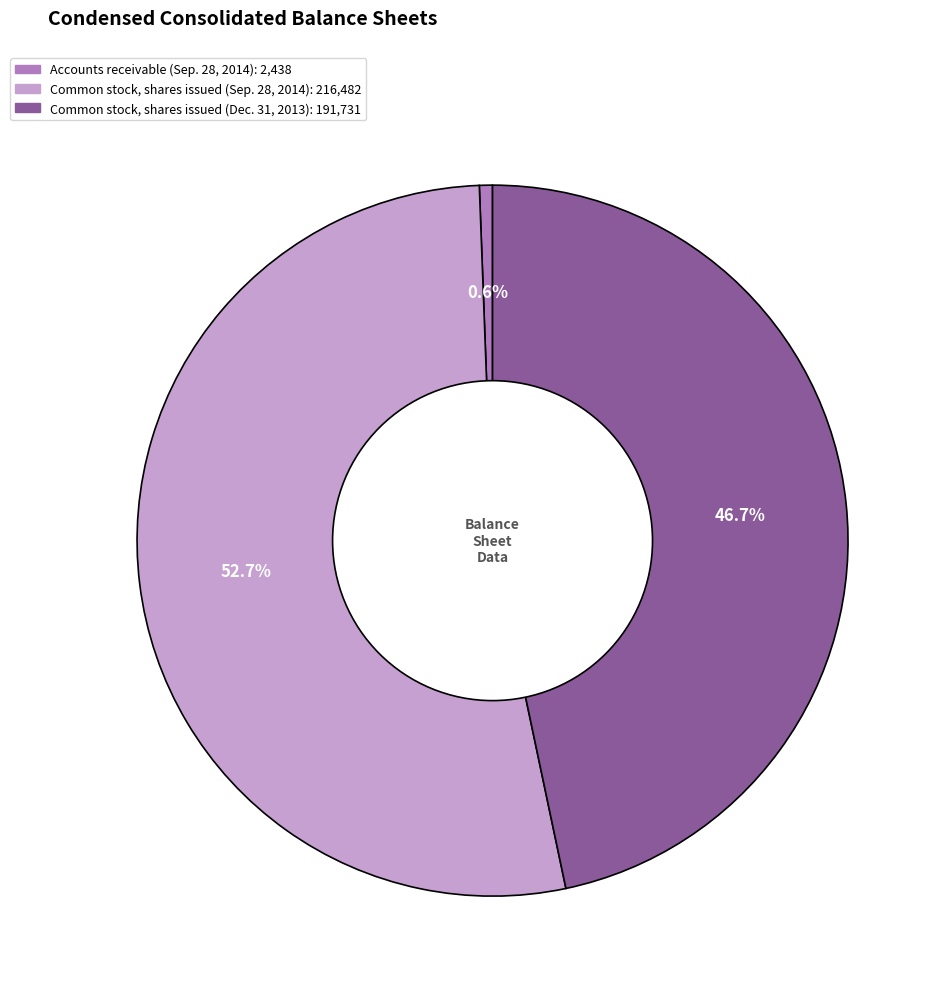

Which category has the biggest portion of the pie?

Common stock, shares issued (Sep. 28, 2014)